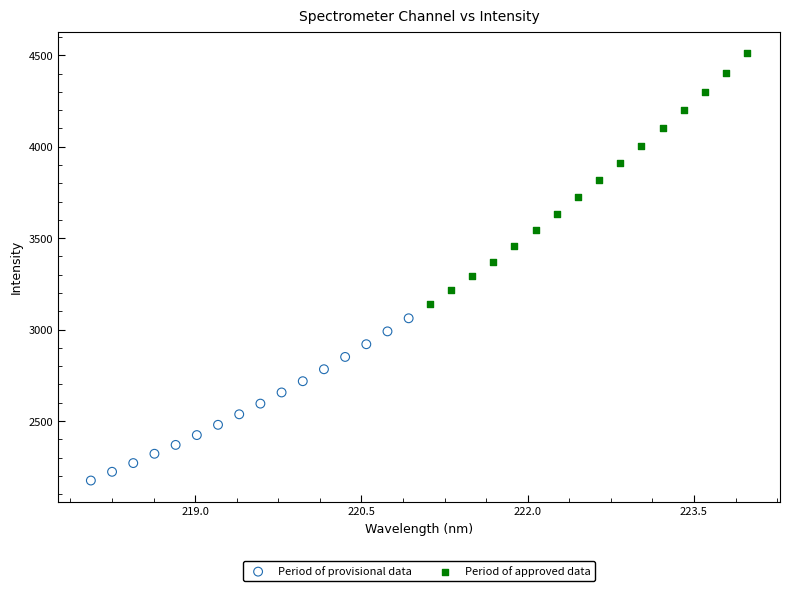

Which series reaches the maximum Y coordinate?

Period of approved data